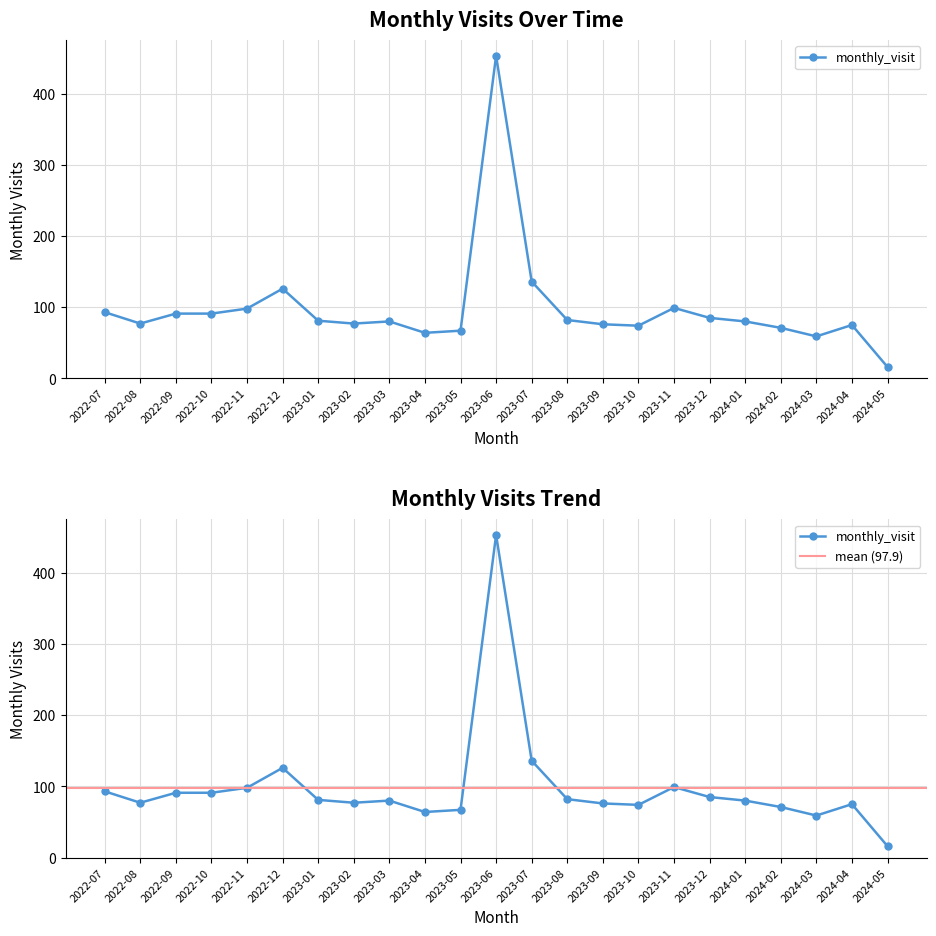

What is the difference between the maximum and minimum values?

437